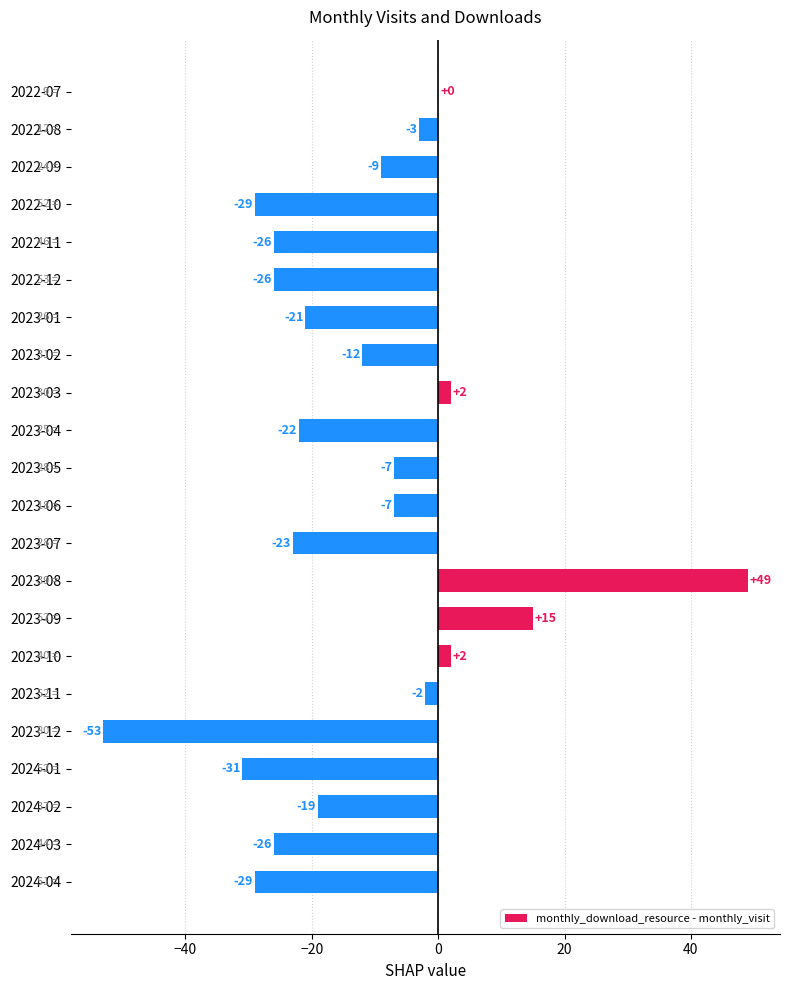

Read the value at 2022-10, to the nearest 50.

-50